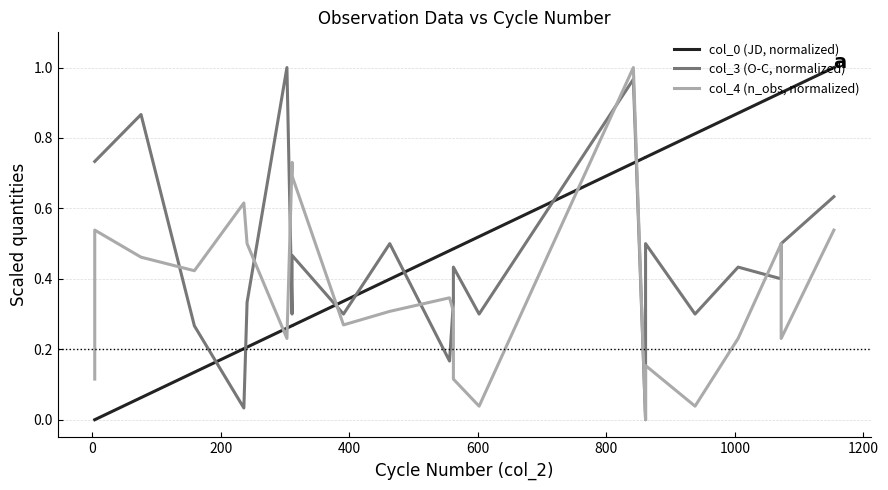

What is the sum of all col_4 (n_obs, normalized) values?

8.4